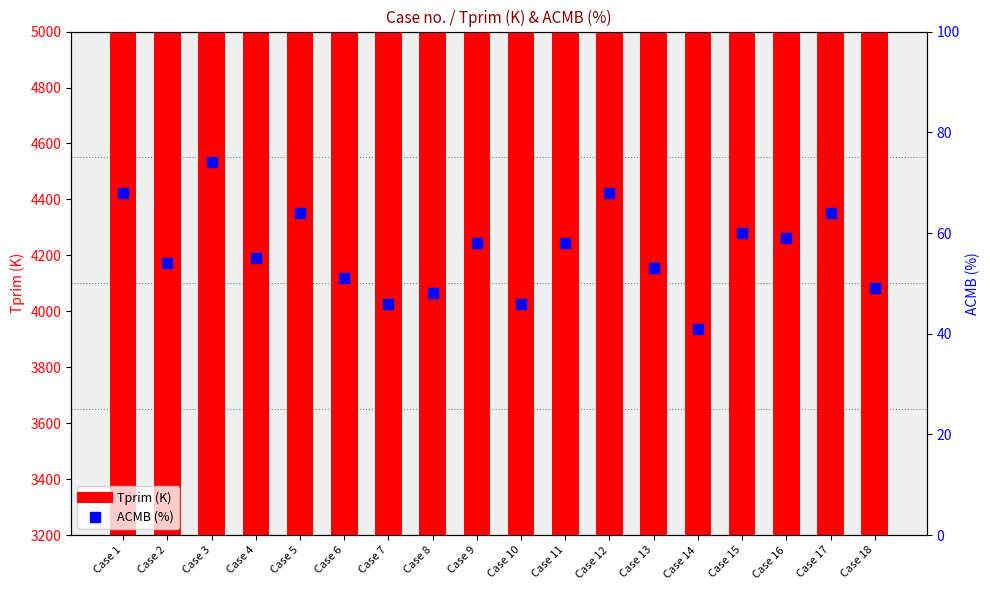

Which series has the largest total across all categories?

Tprim (K)